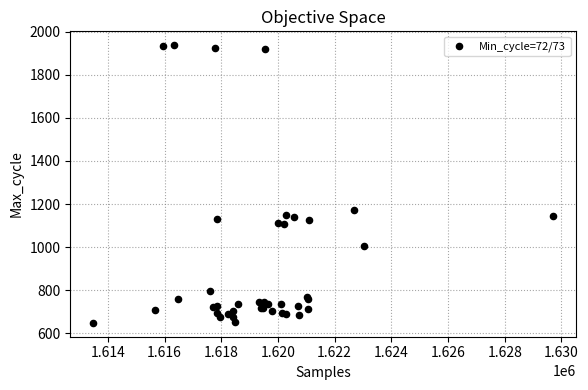

What Y value in the scatter plot is closest to 1293?

1173